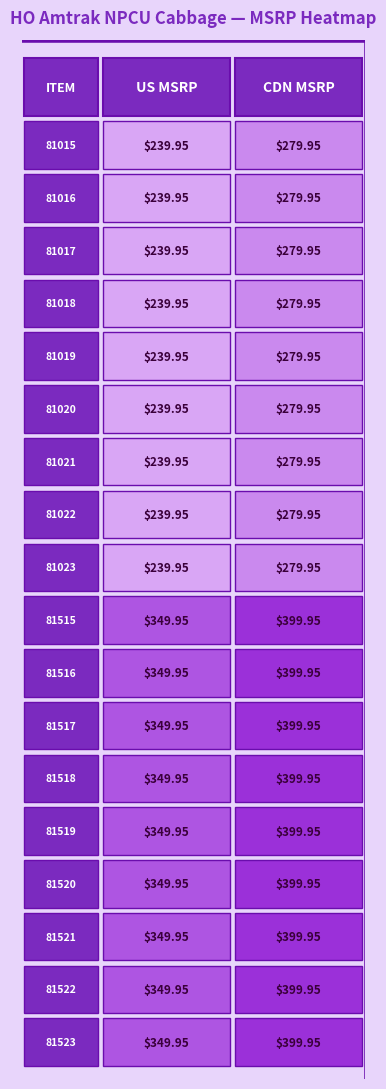

True or false: 81015 has a value of 139.0 at 1.

False